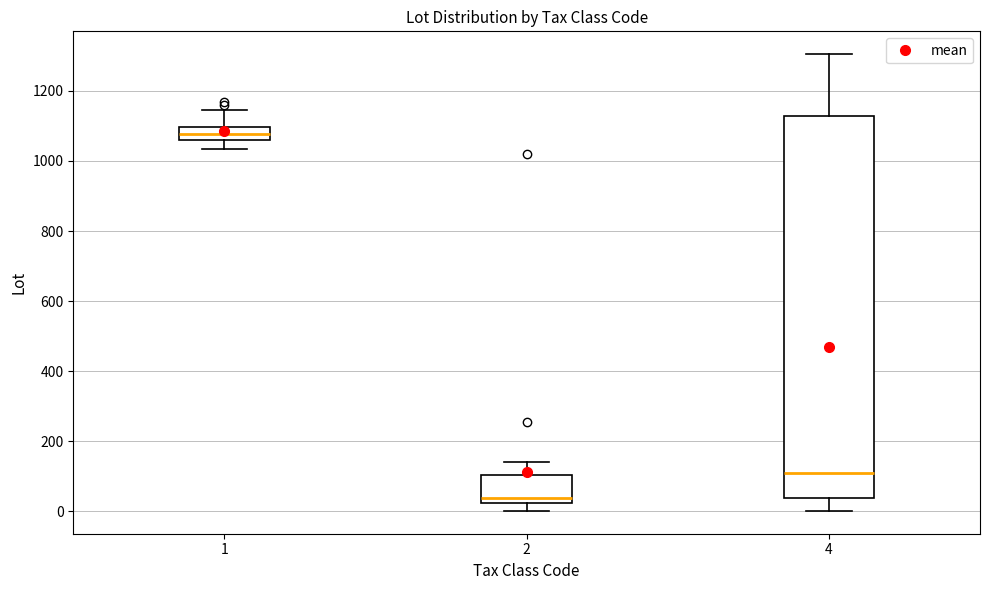

Which box's median line is the lowest?

2